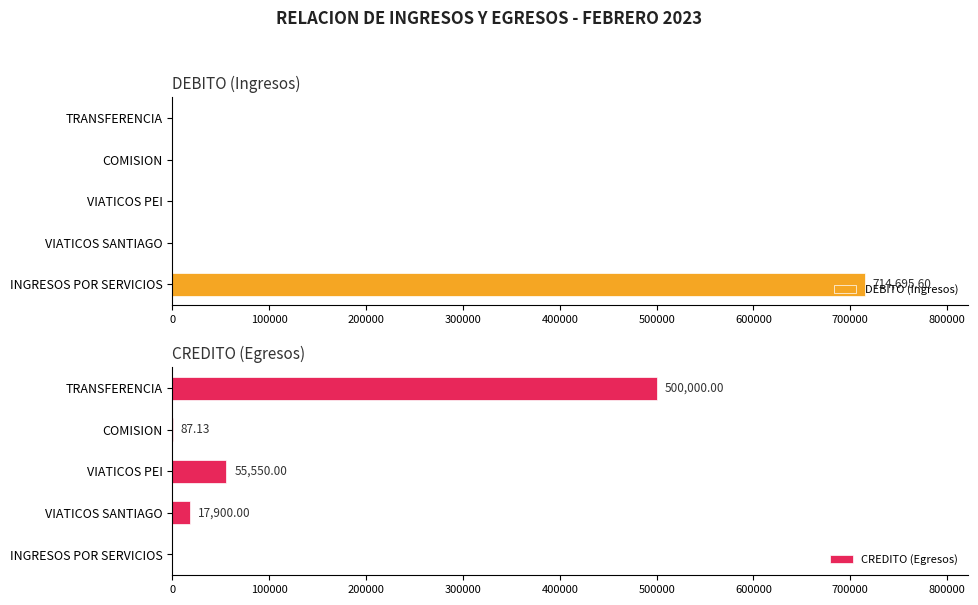

Which series has the largest range (max minus min)?

DEBITO (Ingresos)